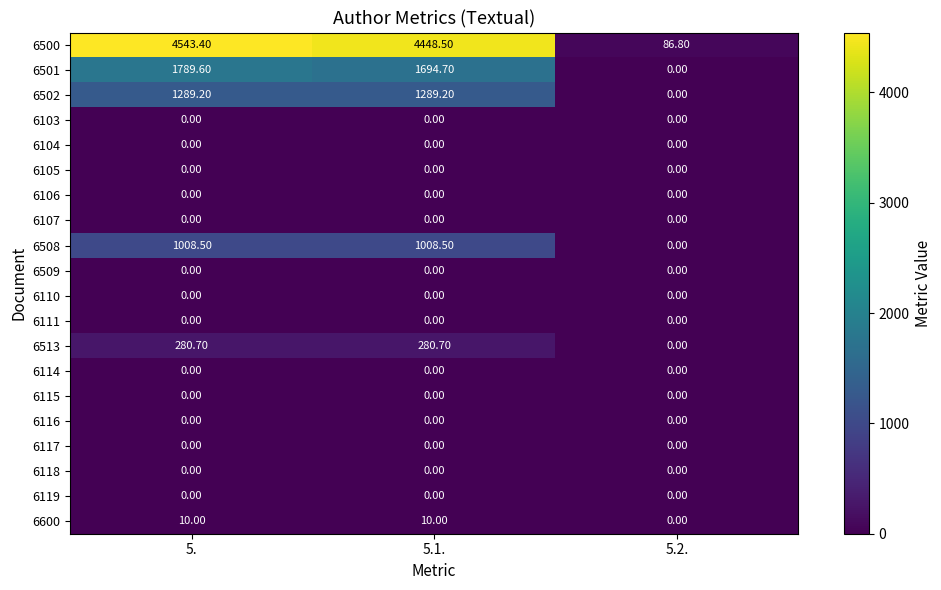

Between 5. and 5.2., which series saw the biggest shift?

6500